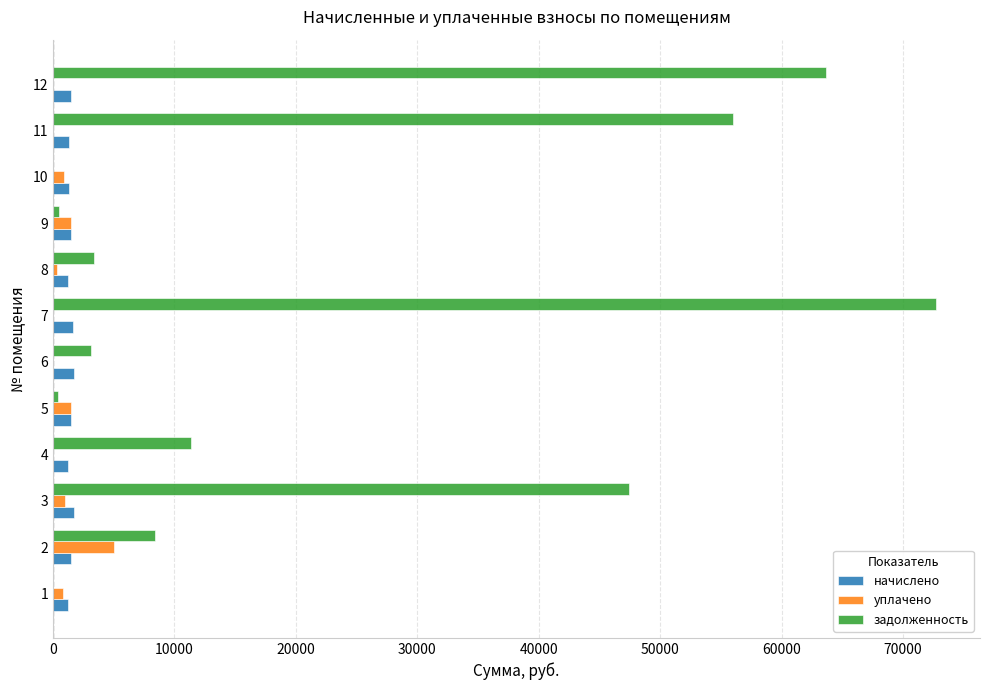

Which series has the largest total across all categories?

задолженность